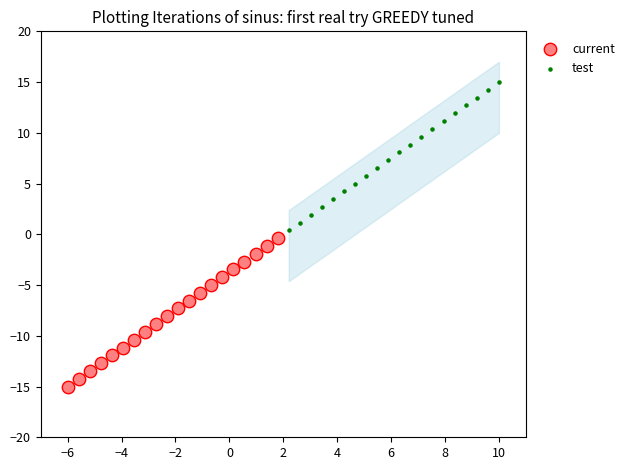

Which series reaches the minimum Y coordinate?

current